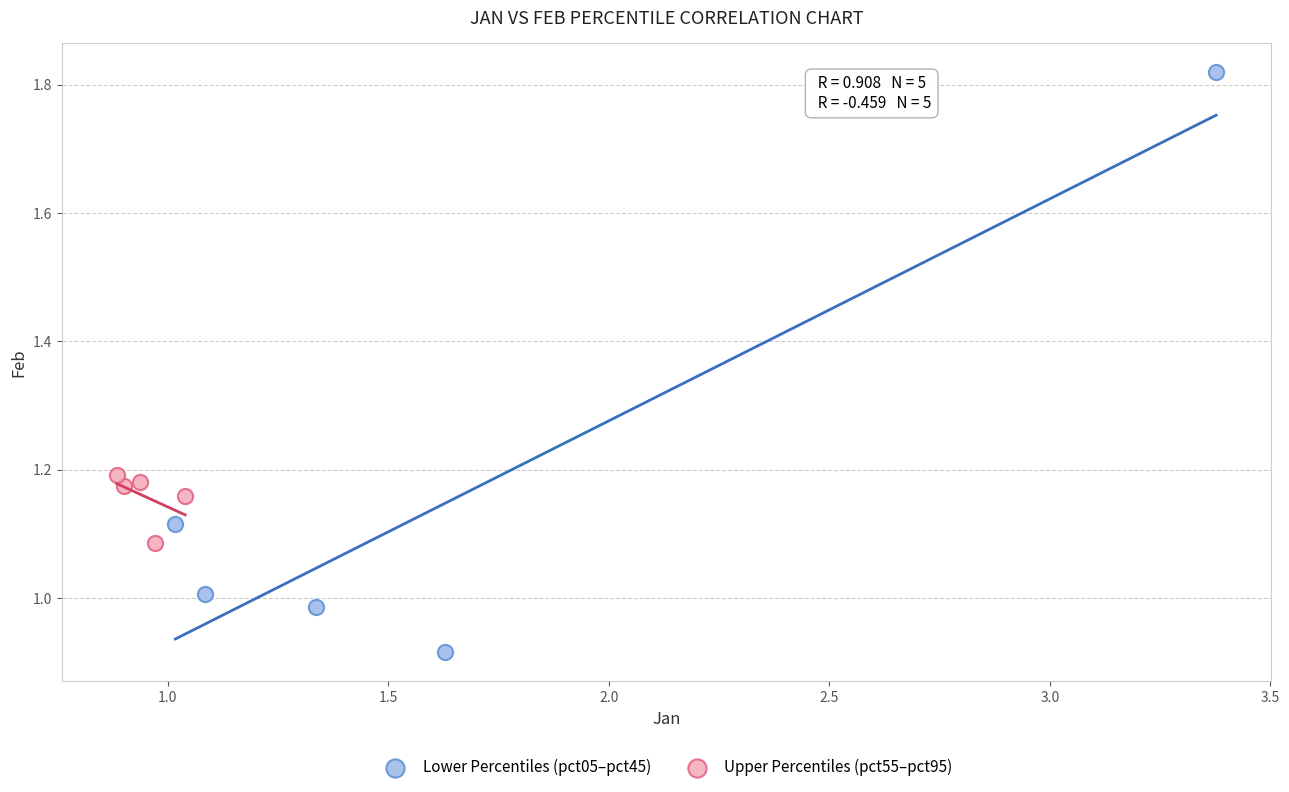

What are all the series names shown in the legend?

Lower Percentiles (pct05–pct45), Upper Percentiles (pct55–pct95)